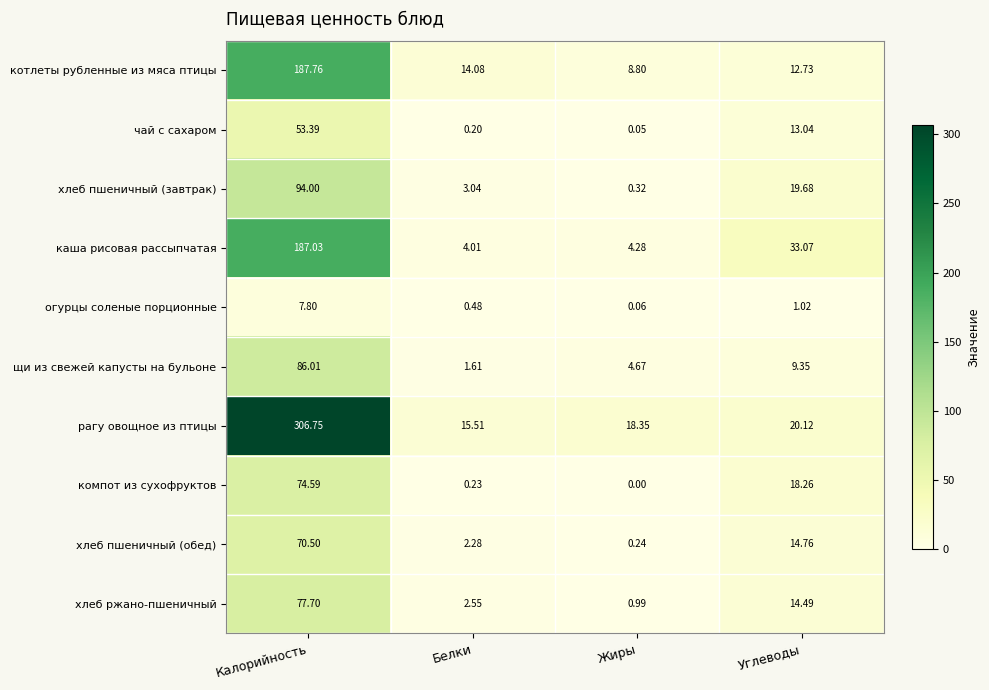

At which category does the chart reach its minimum across all series?

Жиры